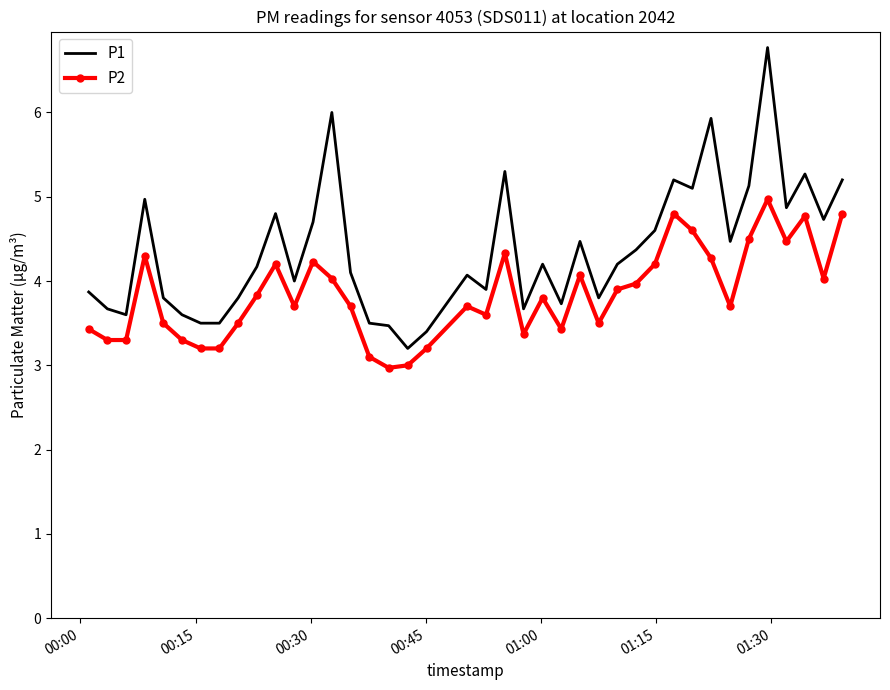

What is the difference between the maximum and minimum values in the P1 series?

3.6